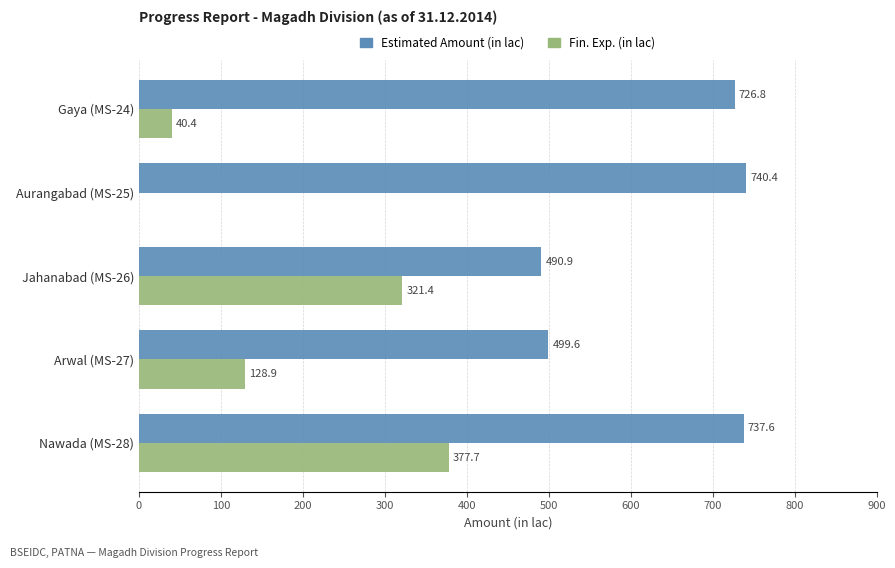

How many data points in Fin. Exp. (in lac) are above 128?

3